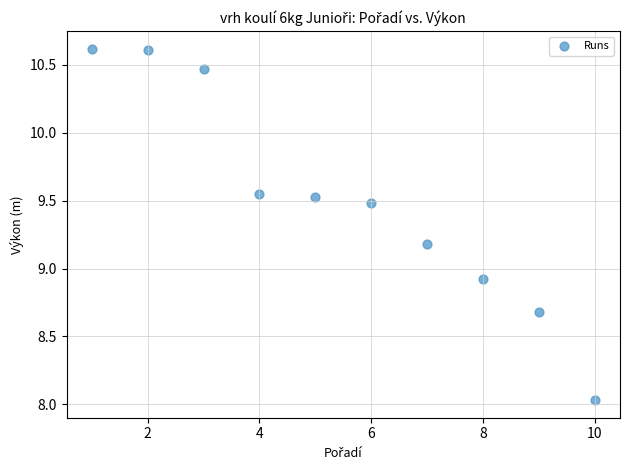

What Y value in the scatter plot is closest to 9?

8.9